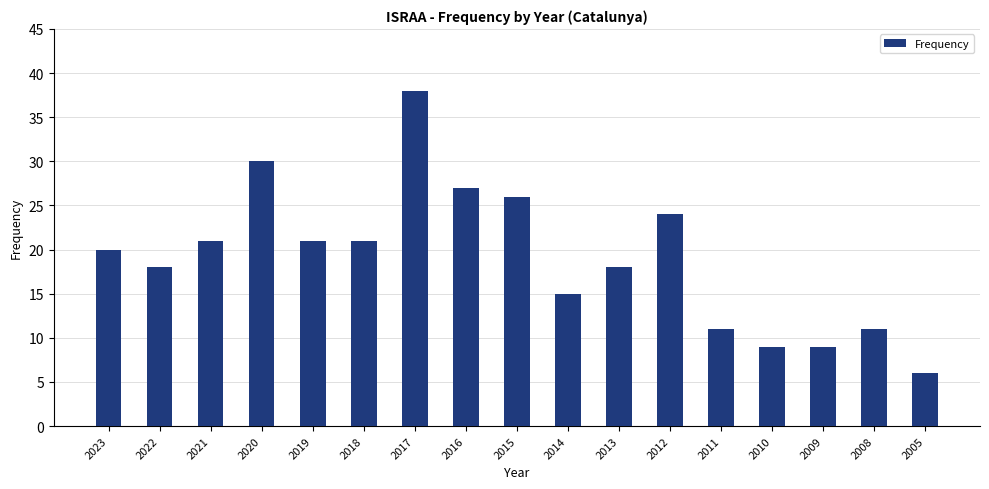

The chart shows a value of 15 at 2014. True or false?

True